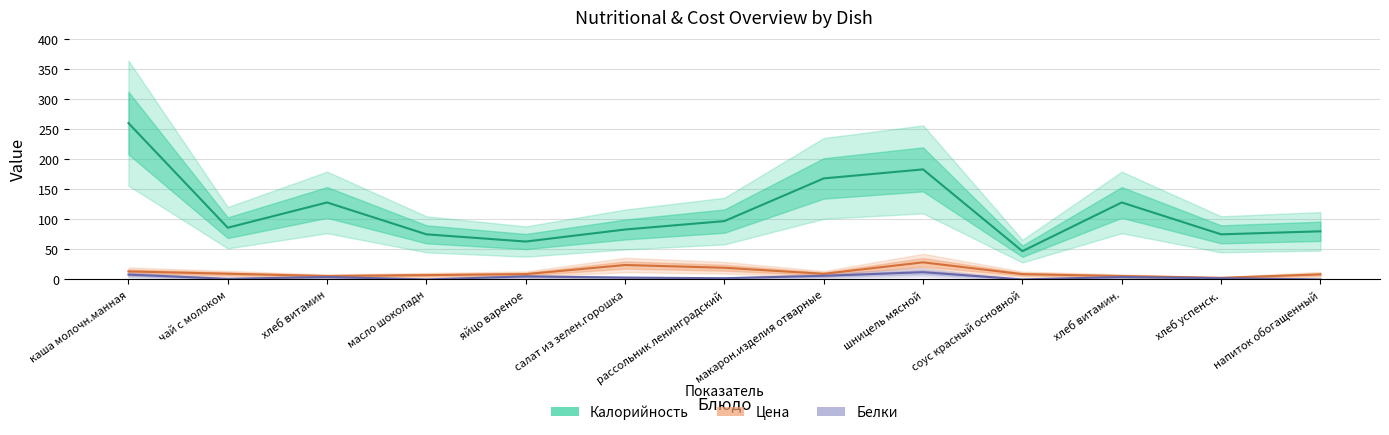

What is the spread (max minus min) of values at рассольник ленинградский?

95.0